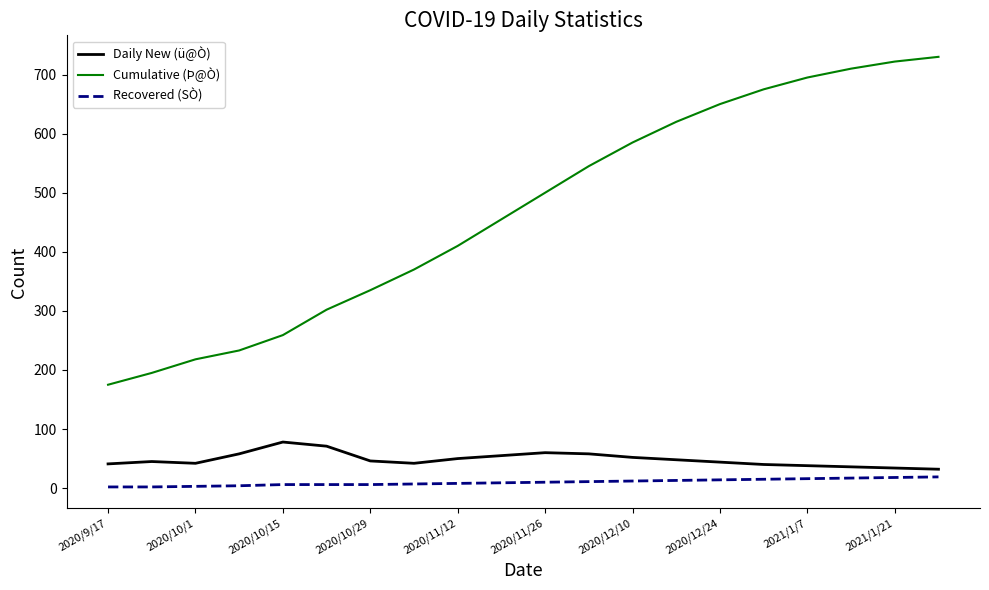

How many lines are shown in the chart?

3